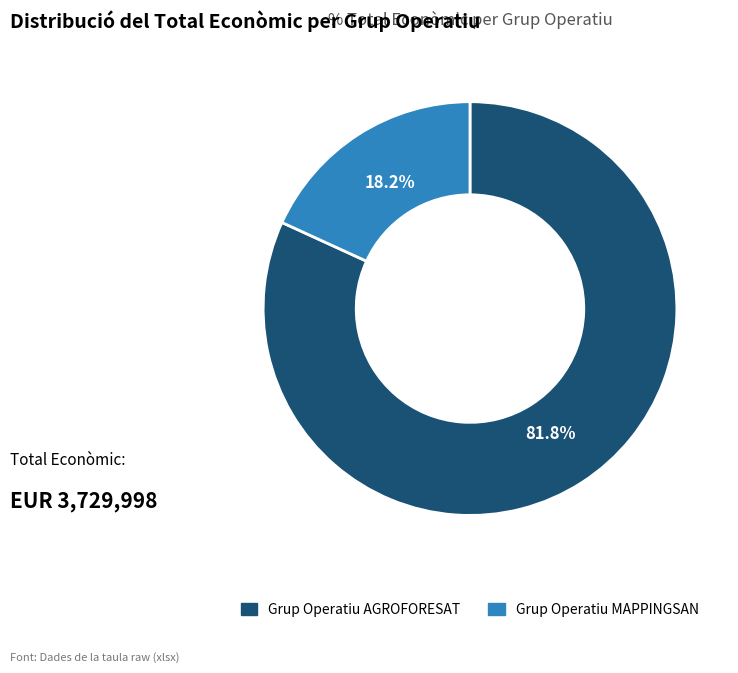

What is the smallest slice in the pie chart?

Grup Operatiu MAPPINGSAN